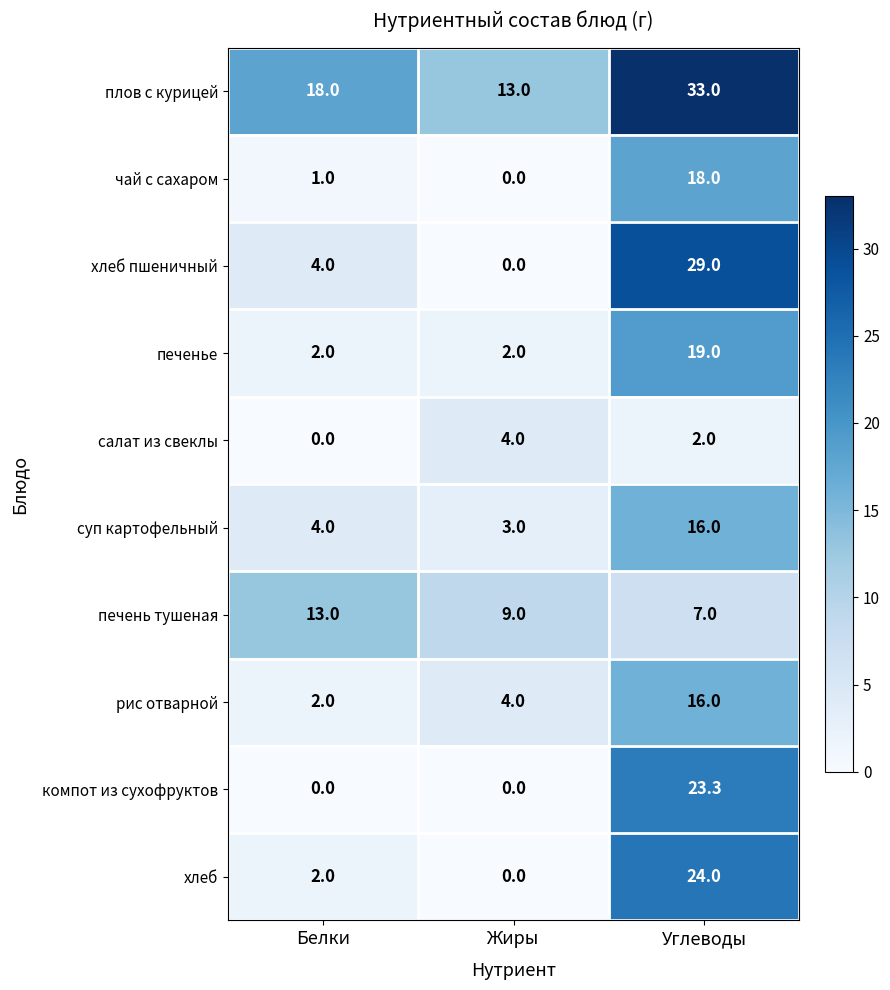

The value of чай с сахаром at Белки is 1.0. True or false?

True